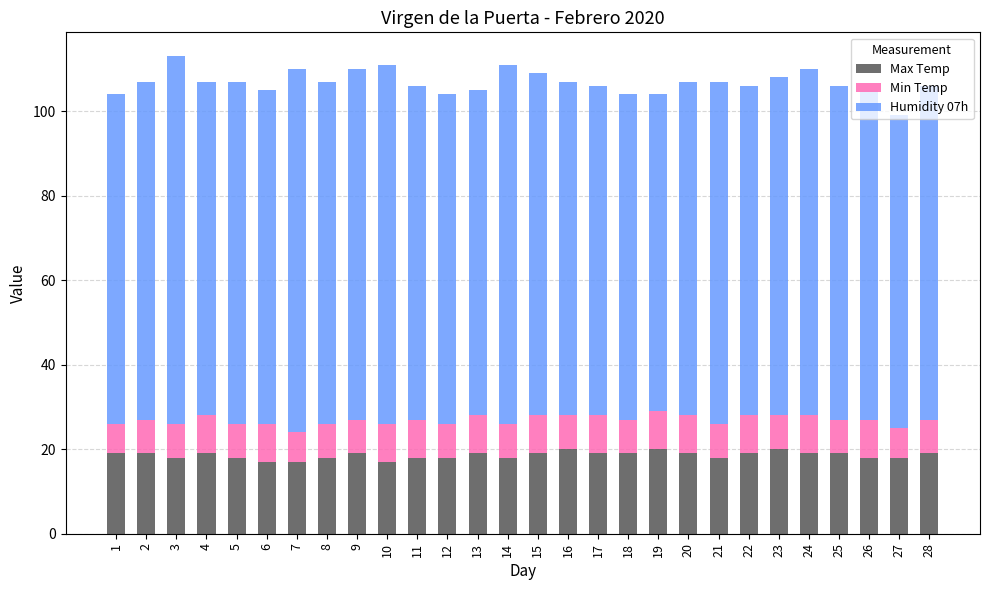

What is the sum of all Max Temp values?

520